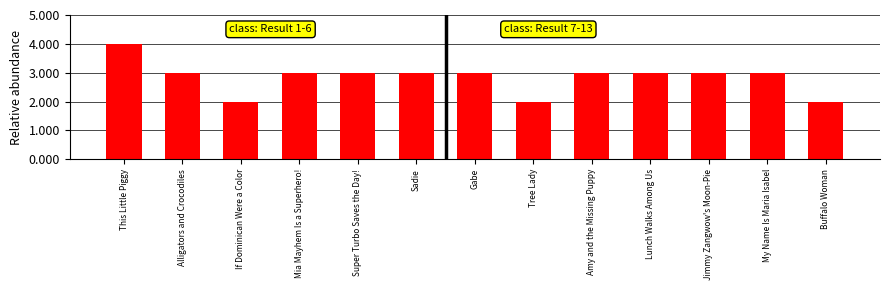

What is the change in value from Super Turbo Saves the Day! to Buffalo Woman?

-1